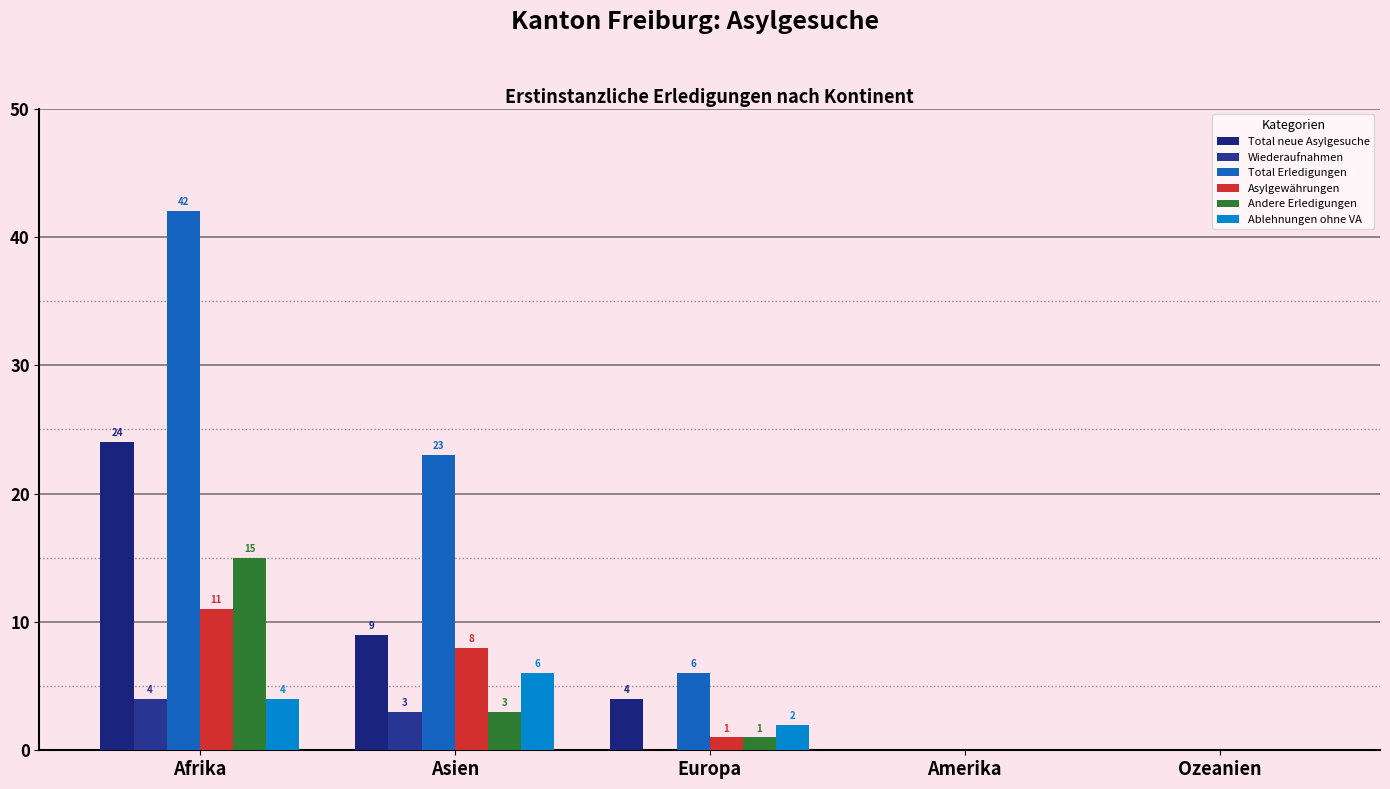

What is the sum of all Andere Erledigungen values?

19